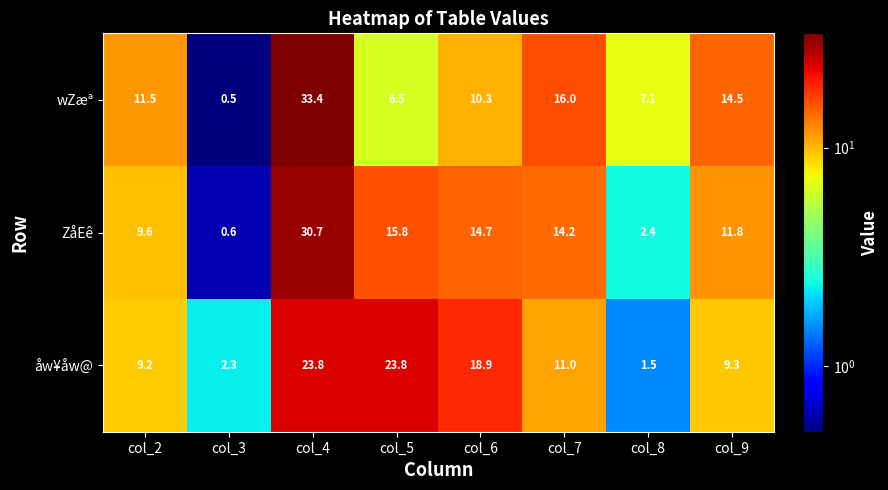

Reading left to right, extract all data points from this chart.

wZæª: 11.5	0.5	33.4	6.5	10.3	16.0	7.1	14.5
ZåEê: 9.6	0.6	30.7	15.8	14.7	14.2	2.4	11.8
åw¥åw@: 9.2	2.3	23.8	23.8	18.9	11.0	1.5	9.3